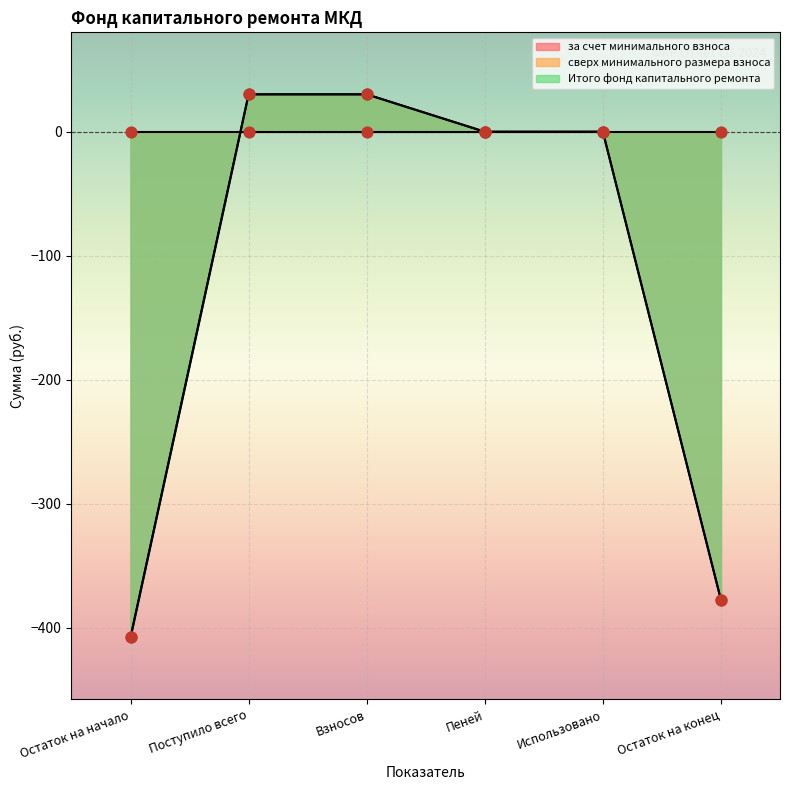

Which series contains the lowest Y value?

за счет минимального взноса